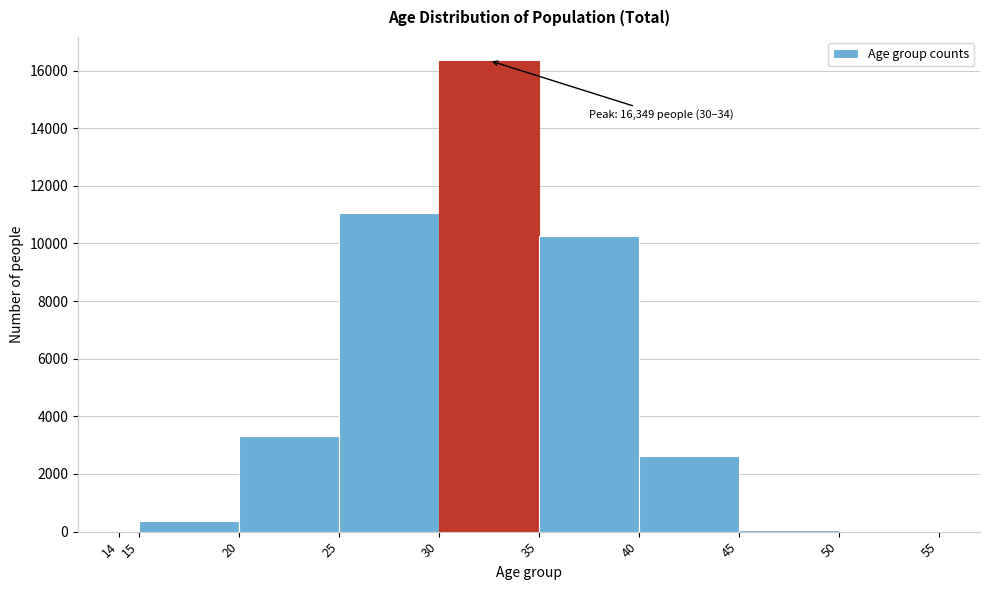

Over which range of the x-axis is the bar tallest?

30 to 35